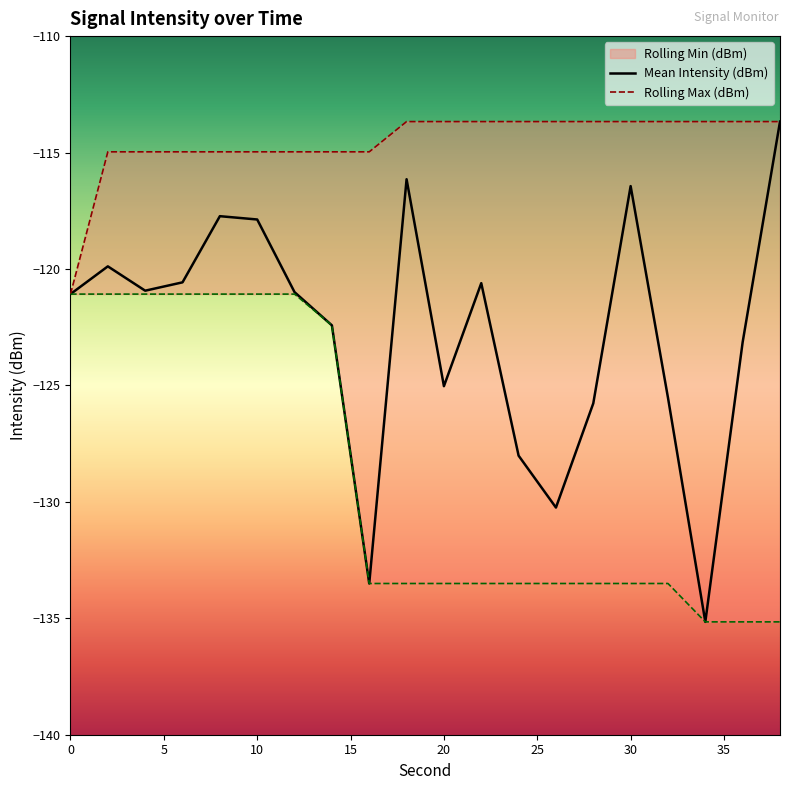

True or false: Rolling Min (dBm) and Mean Intensity (dBm) cross at least once.

False